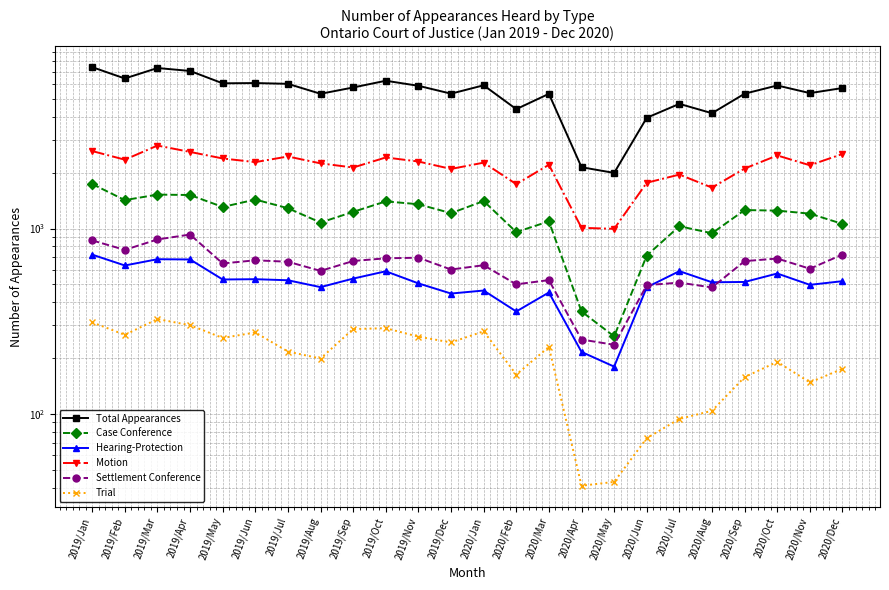

In Case Conference, how many points are lower than both neighbors (excluding endpoints)?

7